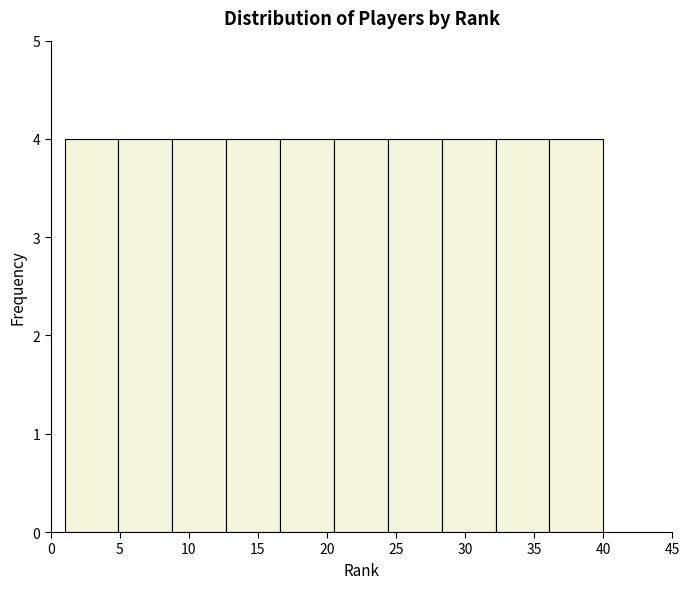

Reading left to right, list every bar in this chart as the range it spans on the x-axis followed by its height. Neither the bar edges nor the heights are printed on the chart, so give them approximately, as read against the axes.

1.0 to 4.9: 4
4.9 to 8.8: 4
8.8 to 12.7: 4
12.7 to 16.6: 4
16.6 to 20.5: 4
20.5 to 24.4: 4
24.4 to 28.3: 4
28.3 to 32.2: 4
32.2 to 36.1: 4
36.1 to 40.0: 4